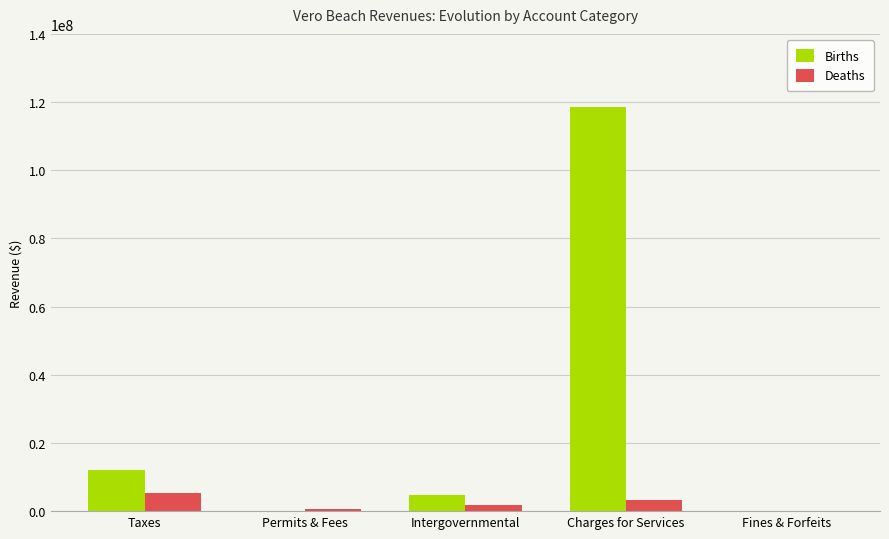

What is the sum of all Deaths values?

11215212